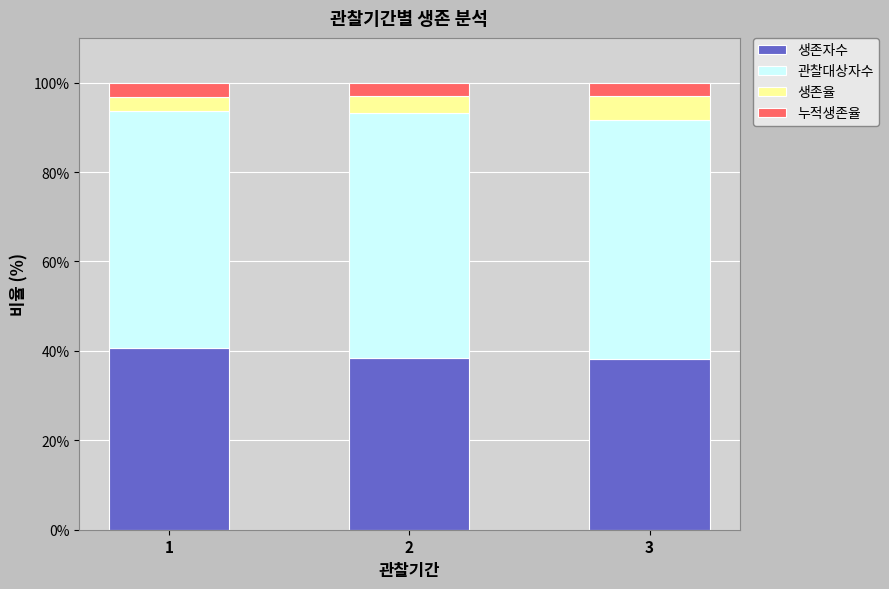

What is the total value across all series at 1?

100.0